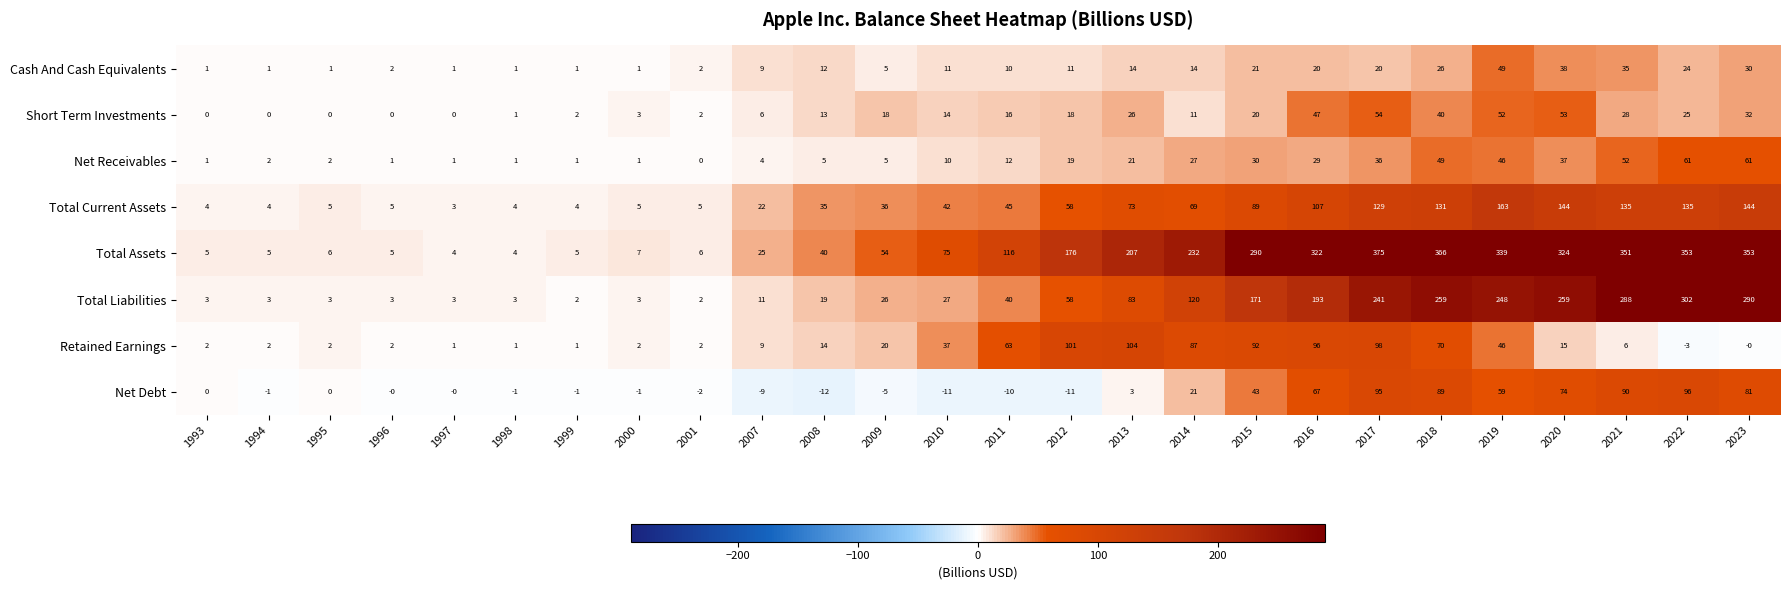

Which category has the lowest value across all series?

2008